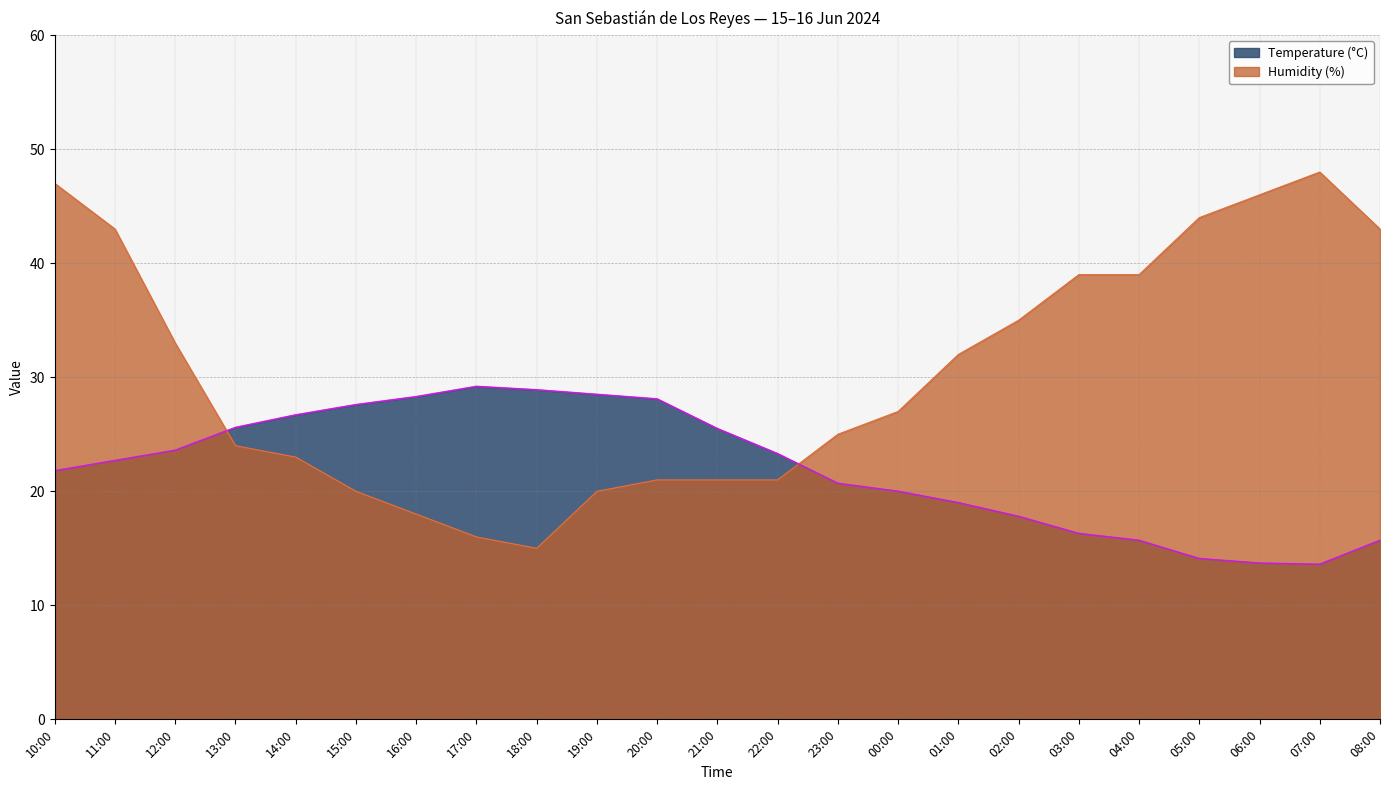

At which category does Humidity (%) reach its first local valley?

18:00